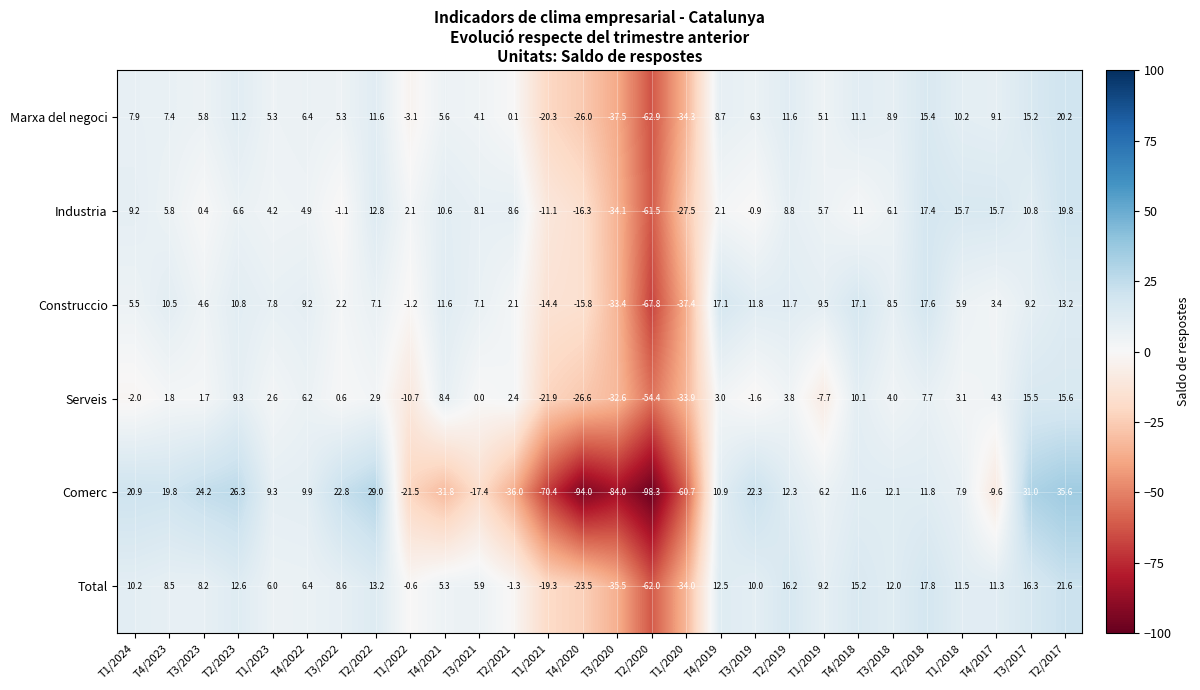

How many distinct data groups are displayed?

6